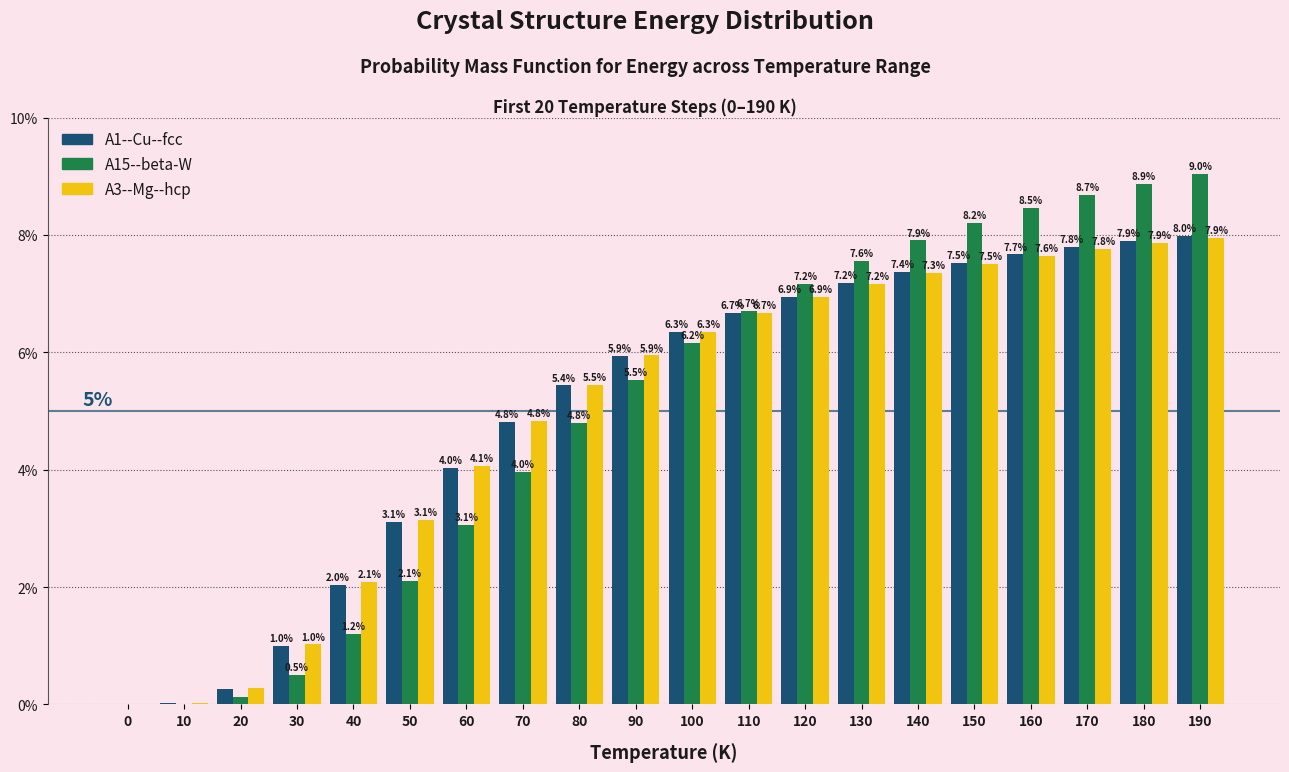

What is the maximum value for A15--beta-W?

9.0